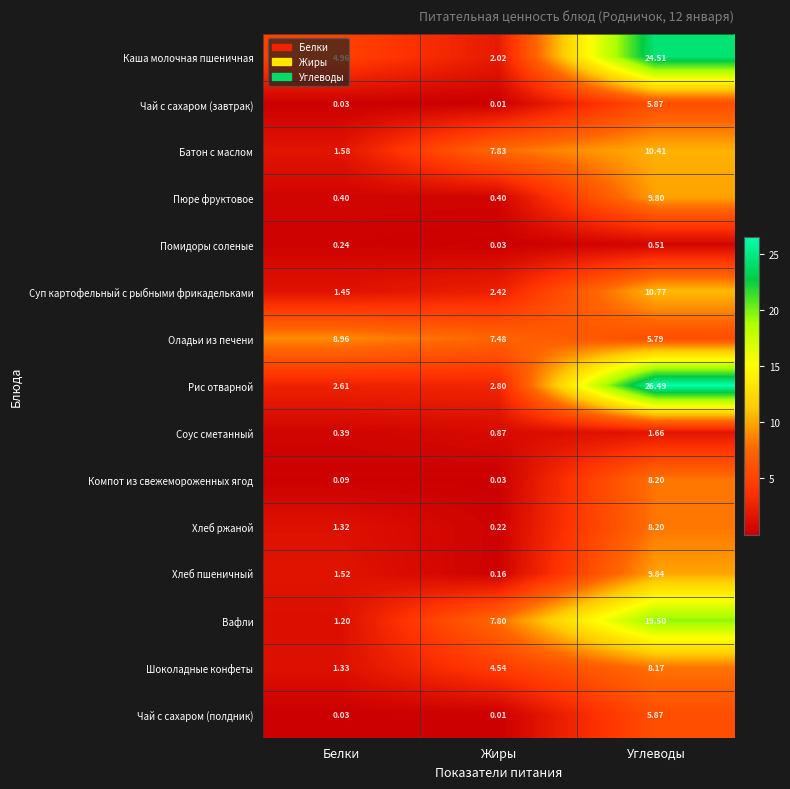

What is the total value across all series at Жиры?

36.6